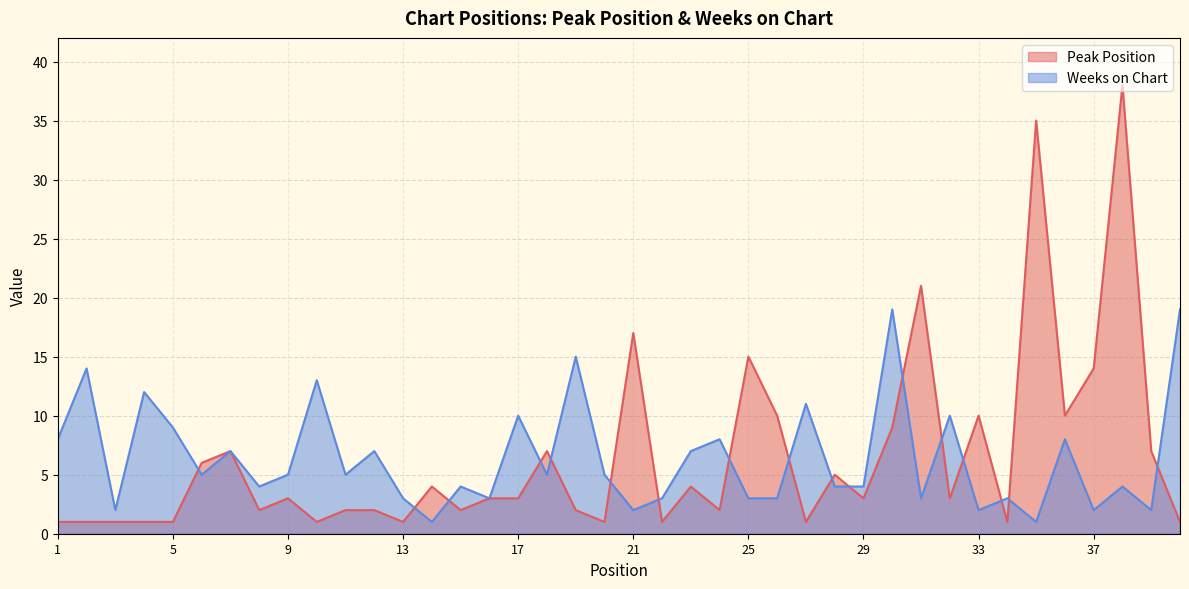

What is the maximum value for Peak Position?

38